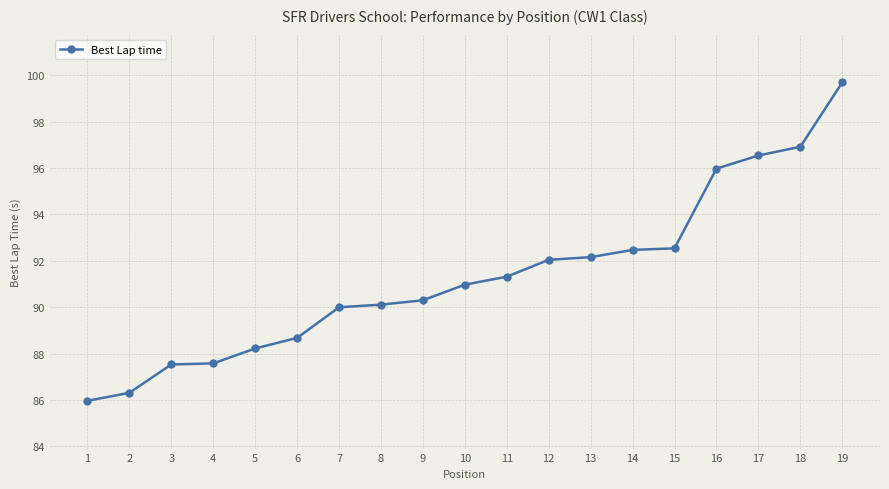

Between 4 and 2, which is larger?

4